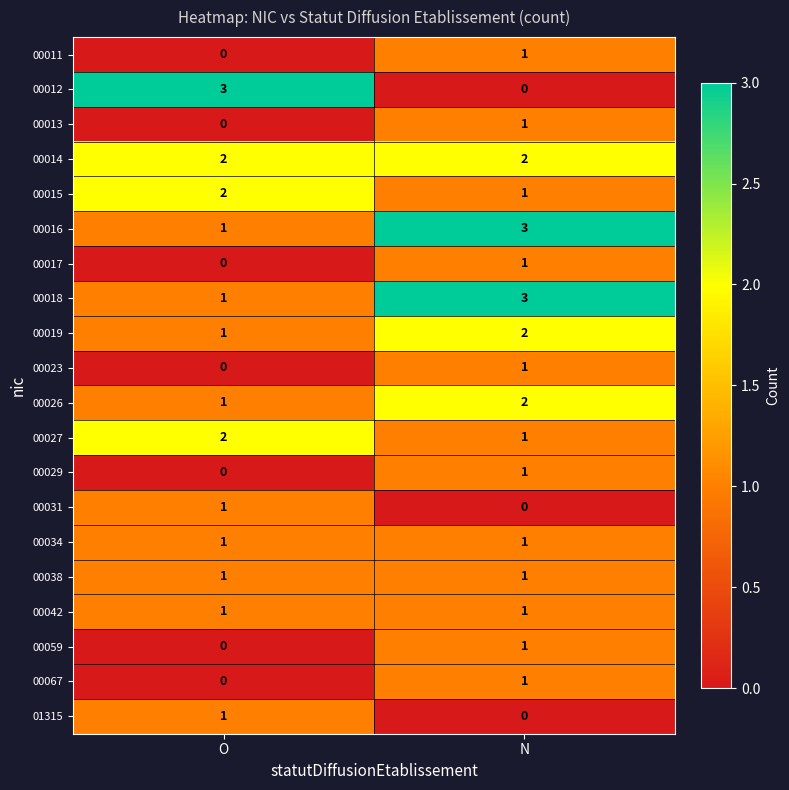

What is the sum of all 00018 values?

4